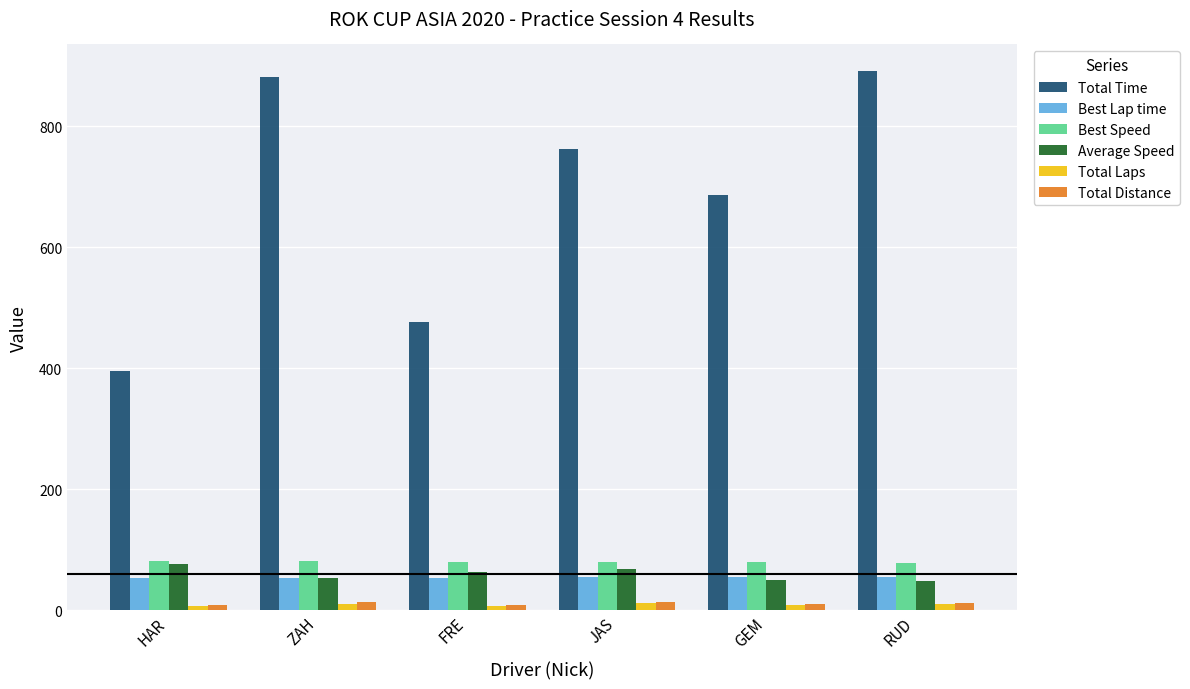

The value of Best Speed at RUD is 136.5. True or false?

False